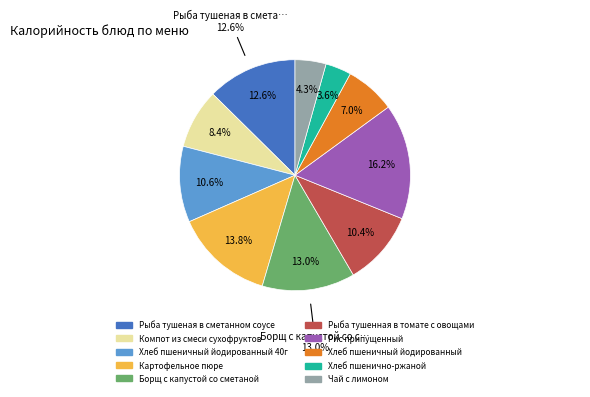

How many slices are in this pie chart?

10